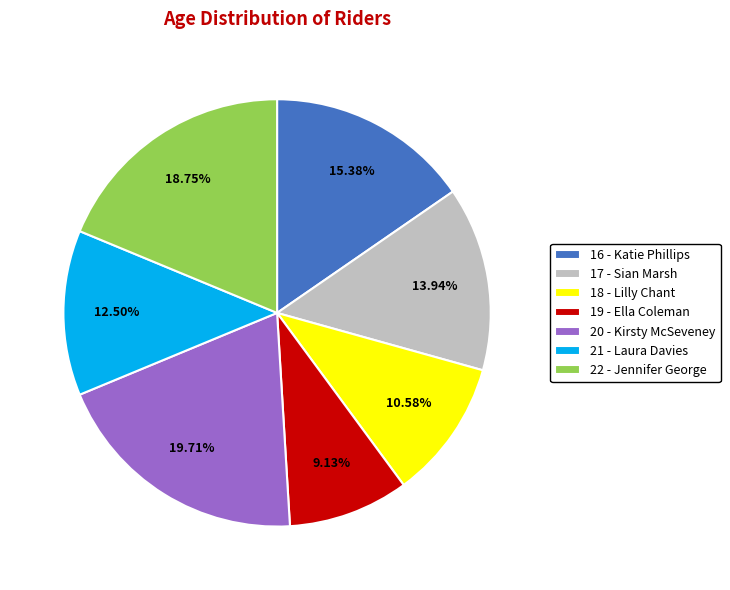

Between 22 - Jennifer George and 19 - Ella Coleman, which is larger?

22 - Jennifer George